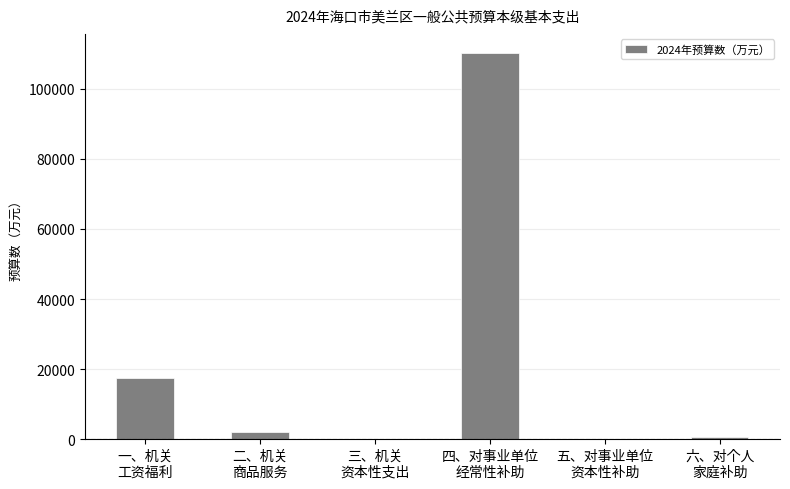

What is the sum of all values?

130507.1